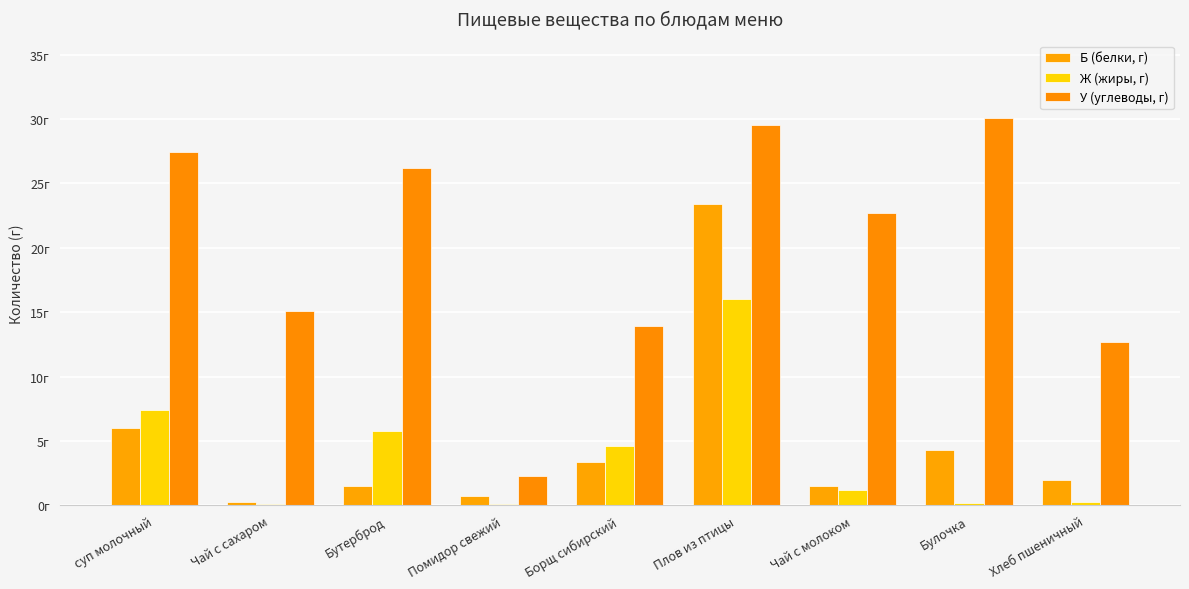

Are the bars grouped side by side (vs. stacked)?

Yes